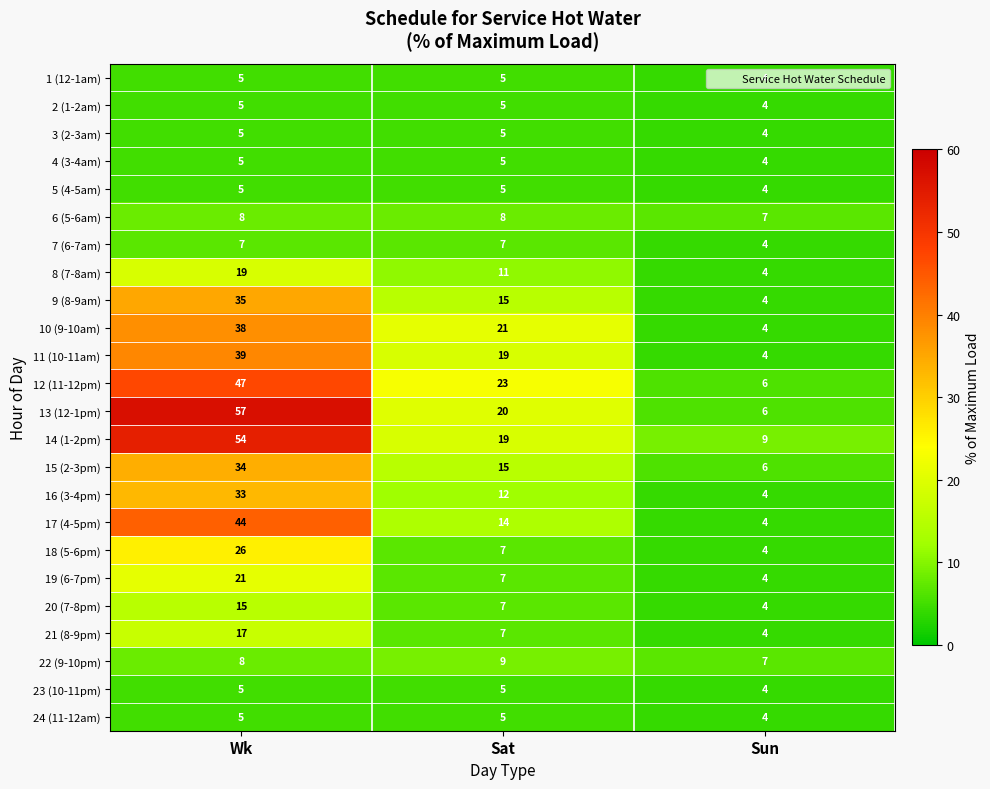

Count the 2 (1-2am) values in the range 4 to 5.

3